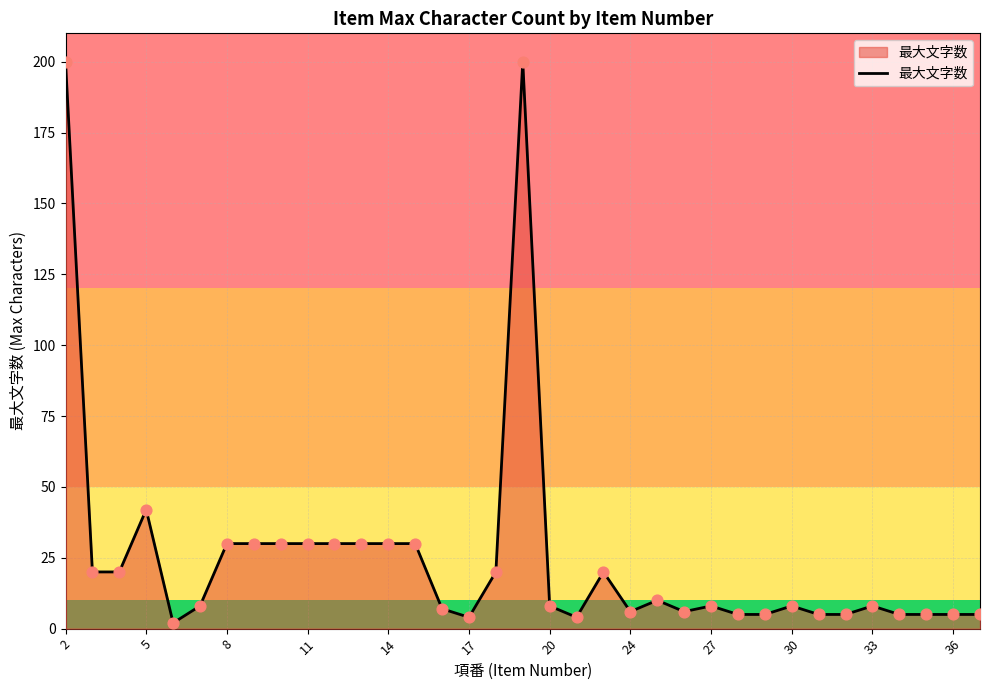

What is the difference between the maximum and minimum values?

198